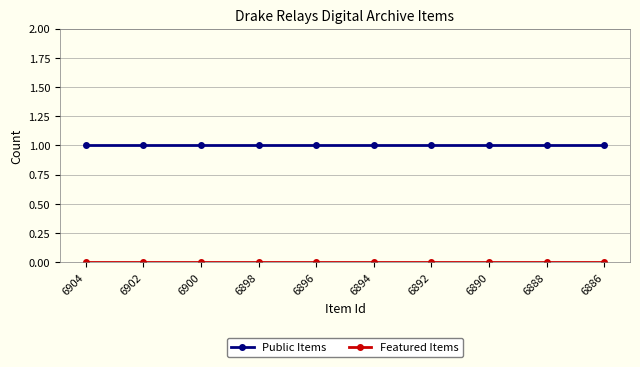

What is the value of the Public Items point at the 10th from the left?

1